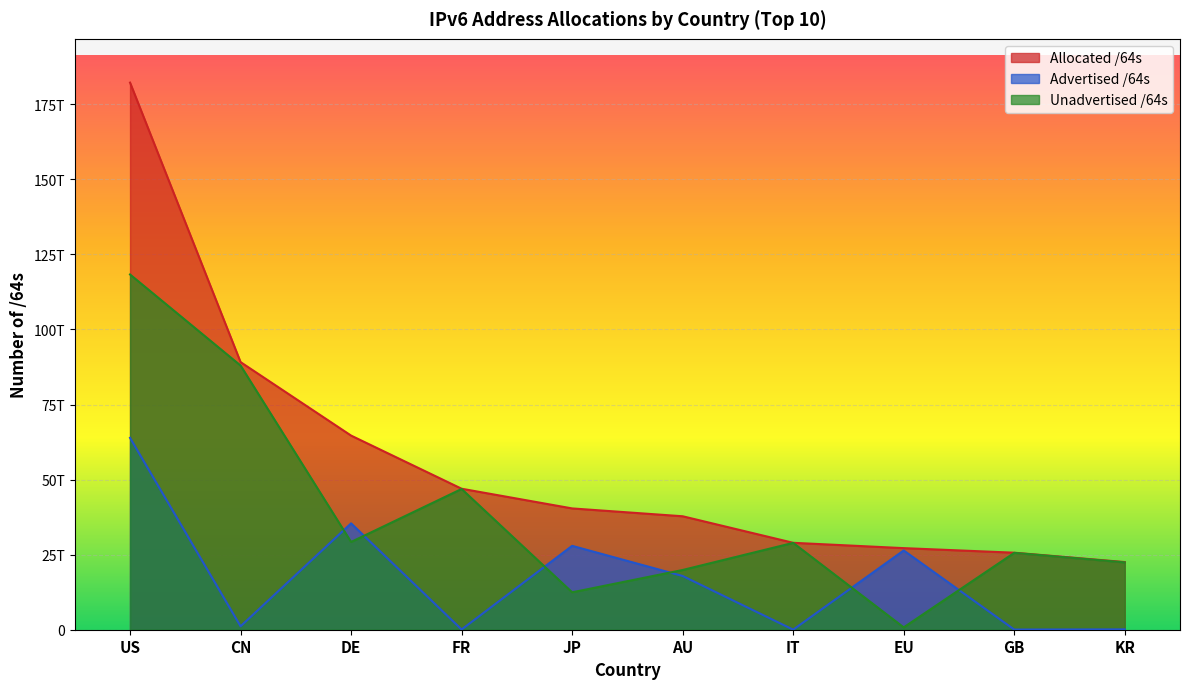

The Advertised /64s series shows 191443998494 at KR. True or false?

False